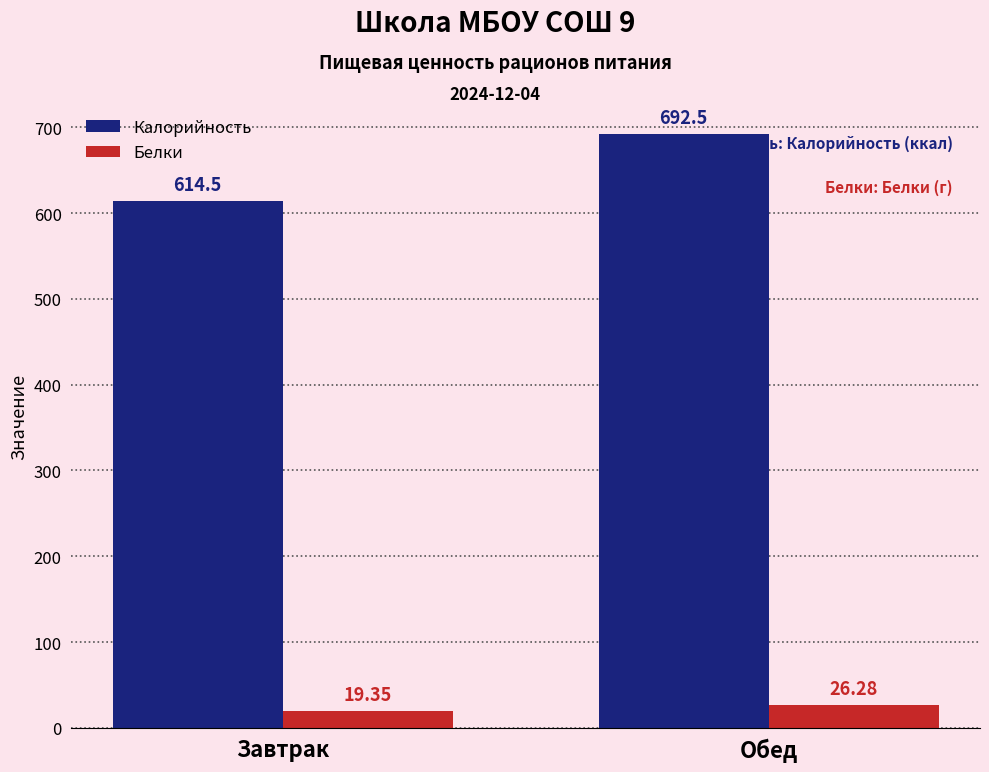

How many groups of bars are there?

2